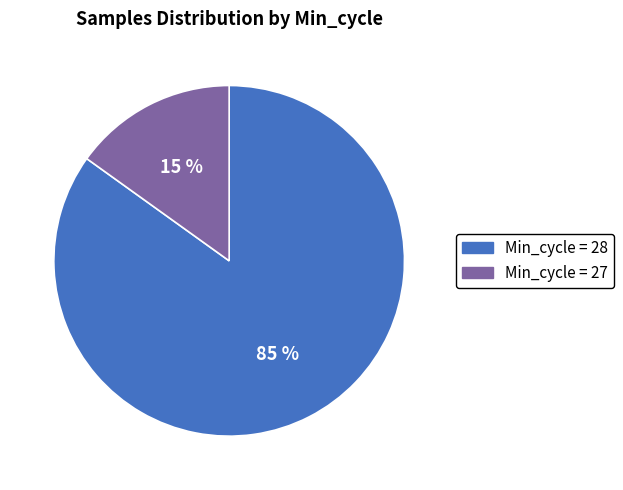

To the nearest percent, what is the difference between the largest and smallest slice percentages?

70%